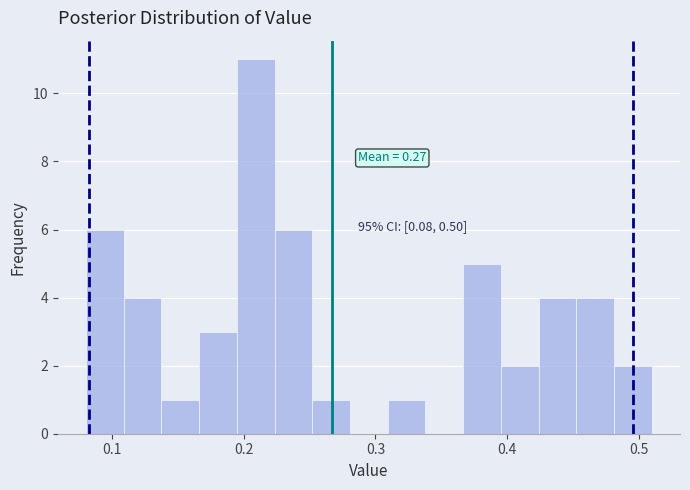

Read against the x-axis, roughly where is the centre of the tallest bar?

0.21